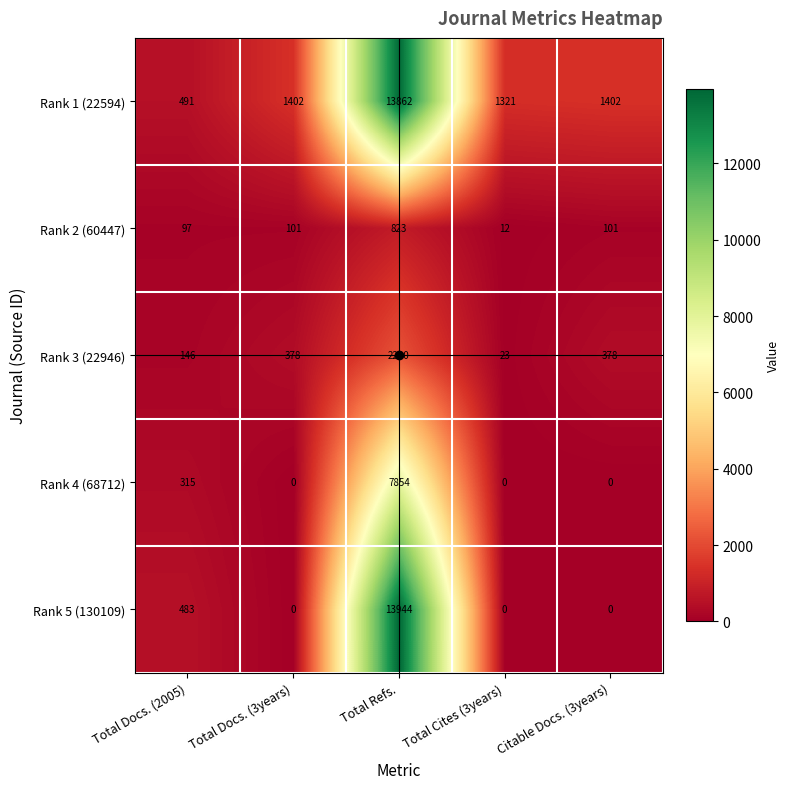

At which label does Rank 2 (60447) reach its minimum?

Total Cites (3years)